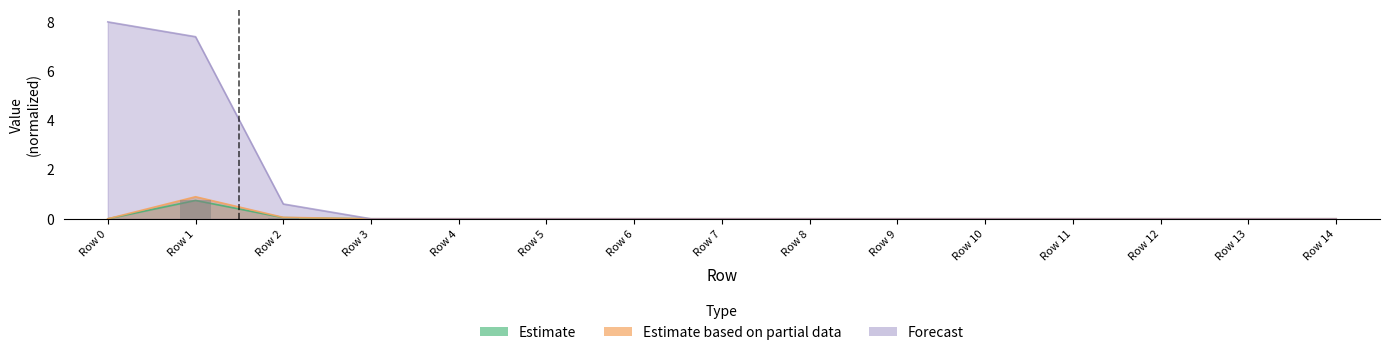

How many distinct data groups are displayed?

3